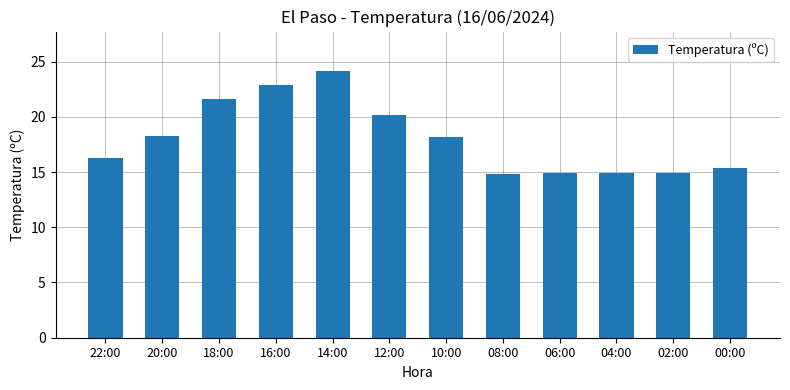

What is the average value?

18.0